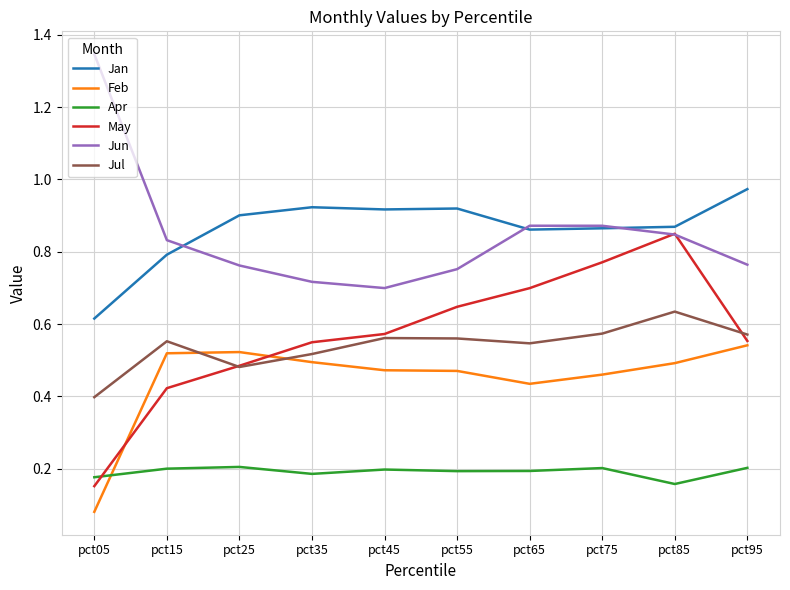

Where is May nearest to the value 0?

pct05